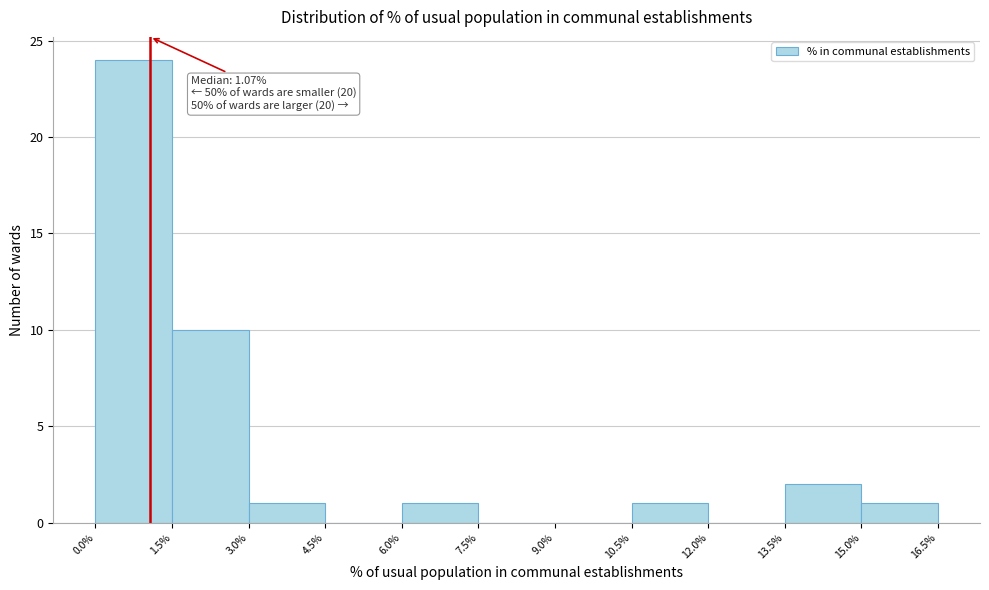

Which range on the x-axis has the tallest bar?

0.0% to 1.5%